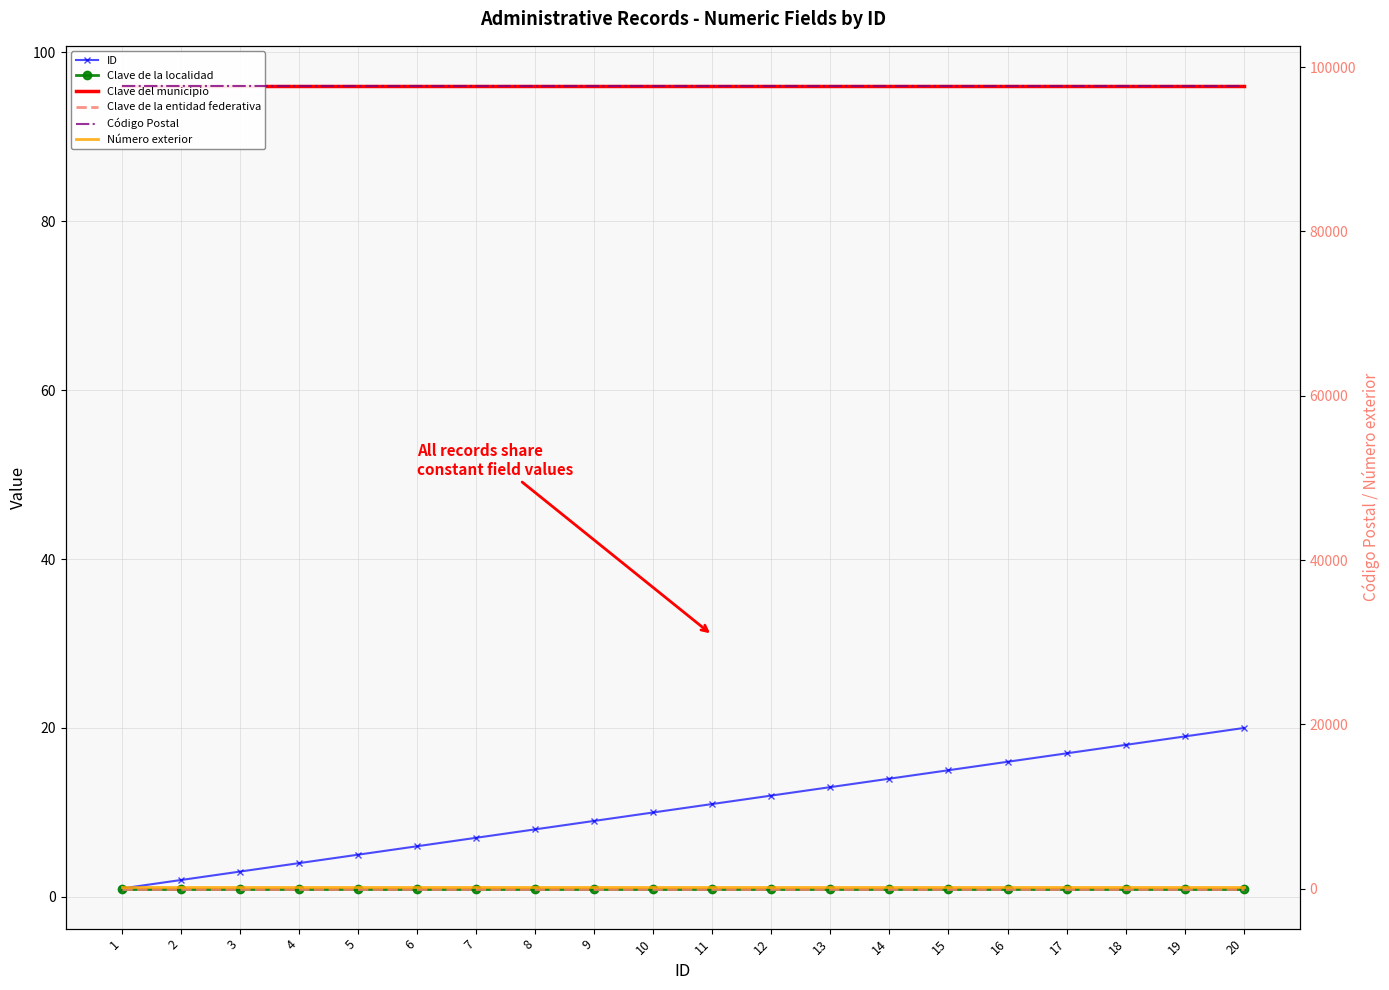

What is the value of the Clave de la entidad federativa point at the 16th from the left?

31